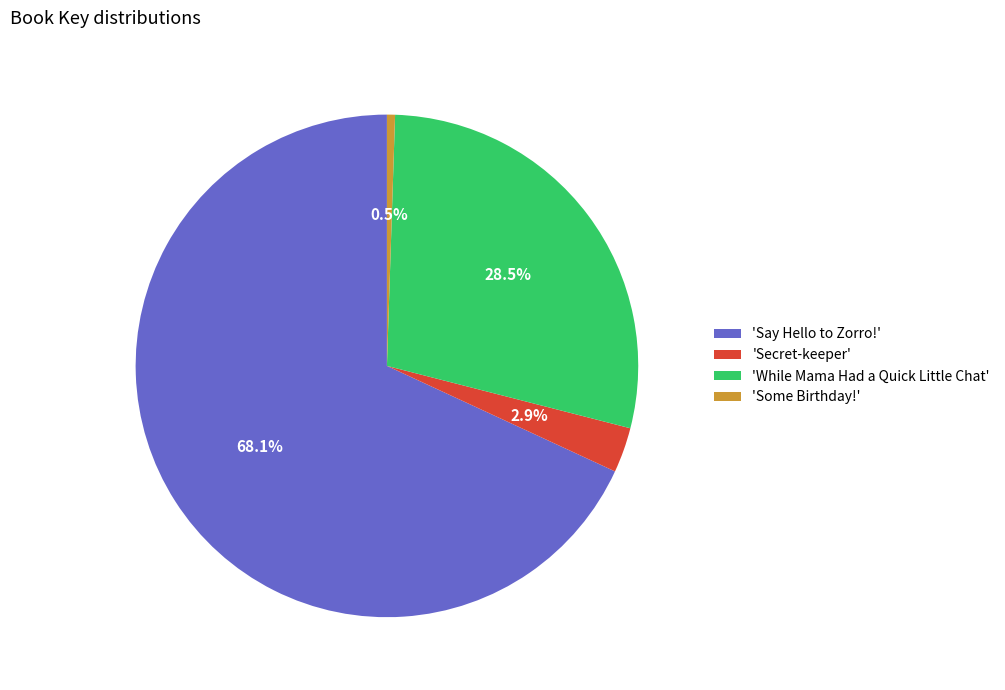

Do 'Some Birthday!' and 'Say Hello to Zorro!' together represent more than half of the pie?

Yes